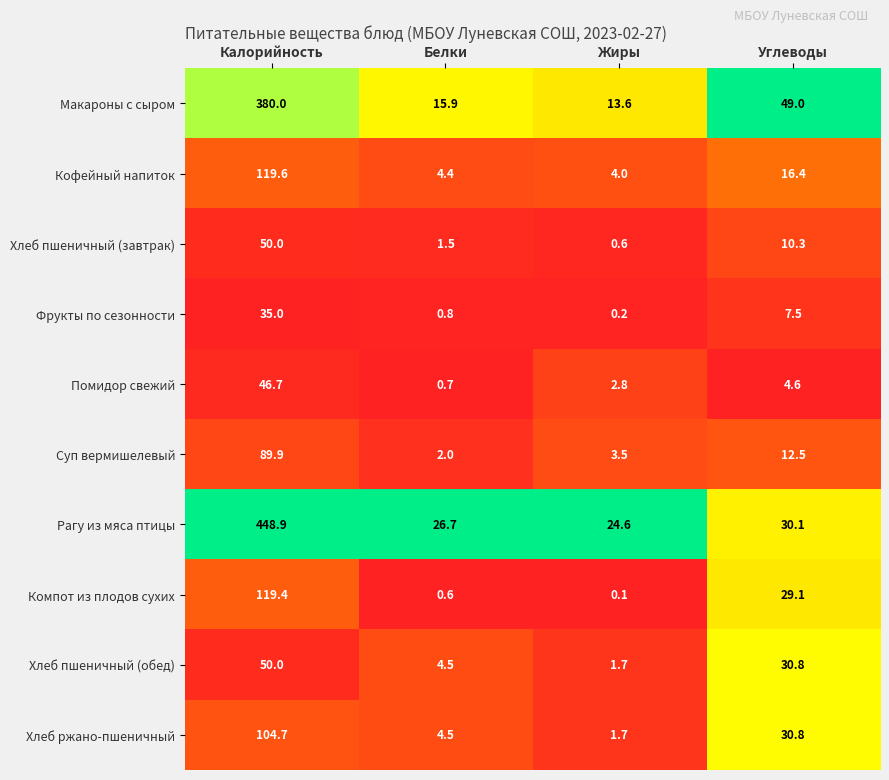

The value of Компот из плодов сухих at Жиры is 0.1. True or false?

True